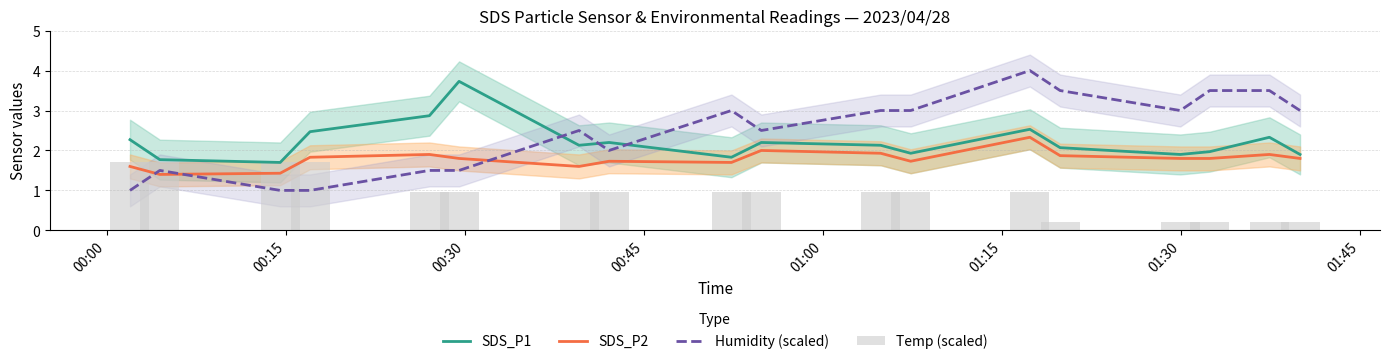

How many categories are shown in the chart?

18